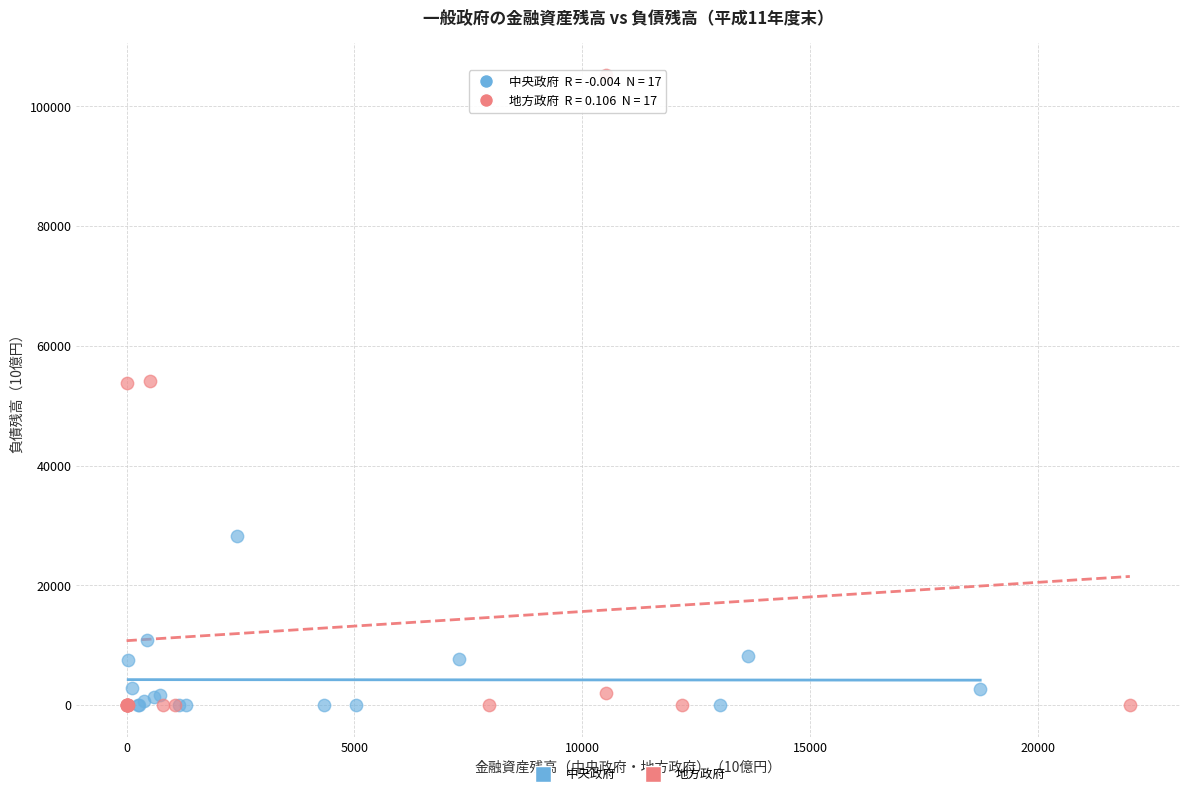

Which series contains the highest Y value?

地方政府